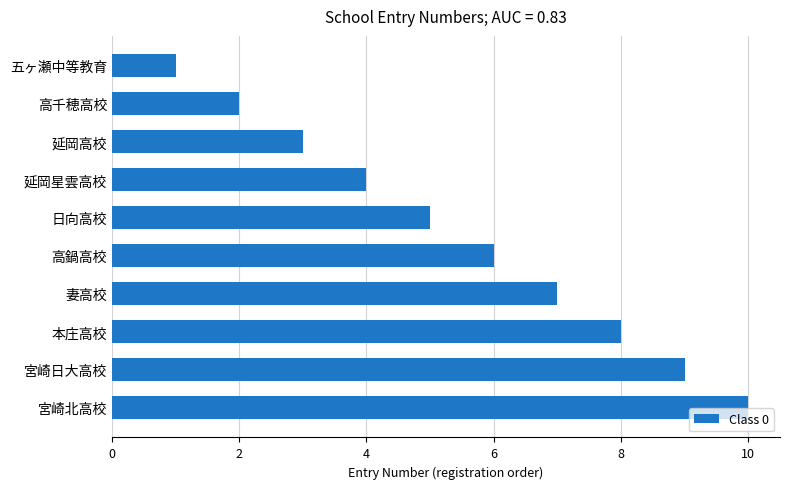

What is the approximate value at 高鍋高校?

6